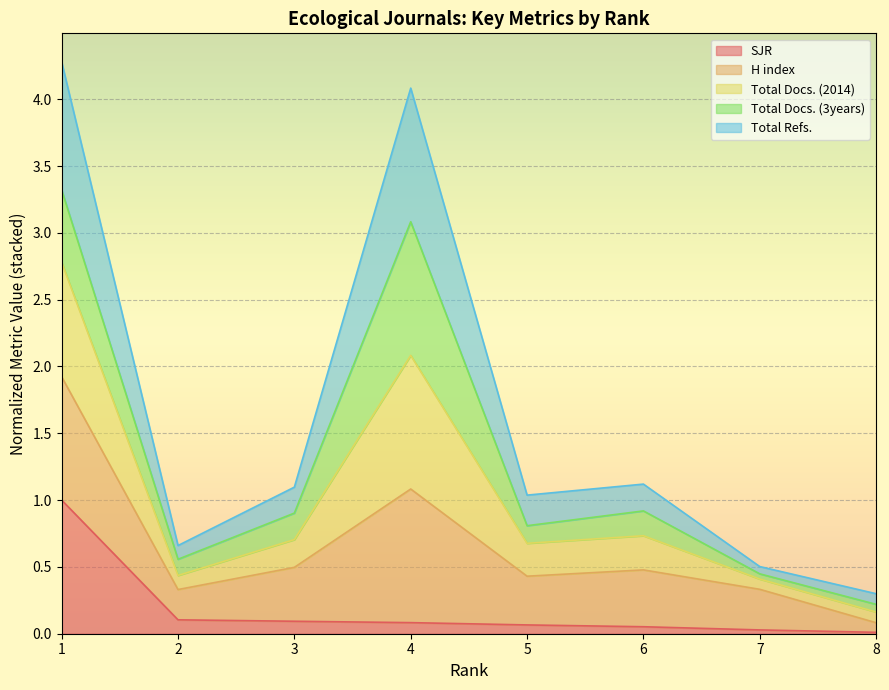

Which has a higher value, 2 or 3?

2